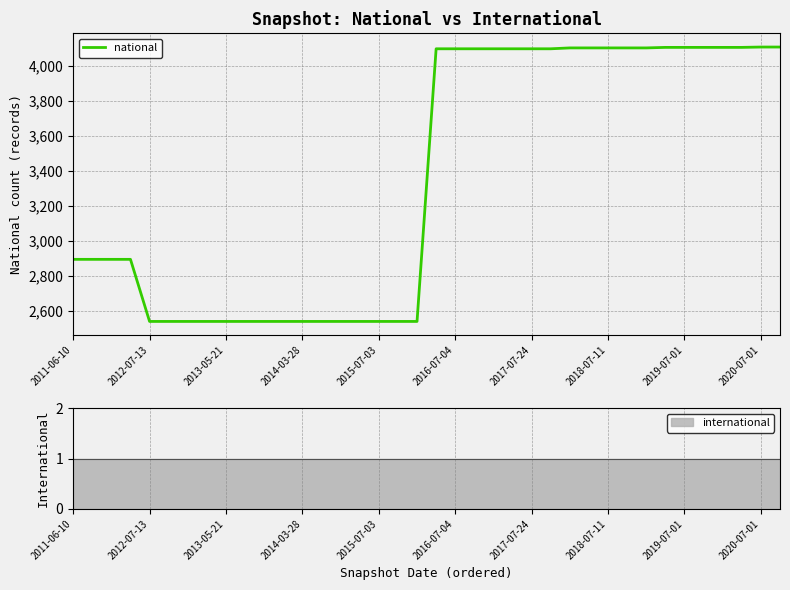

True or false: the data shows 3985 at 15.

False